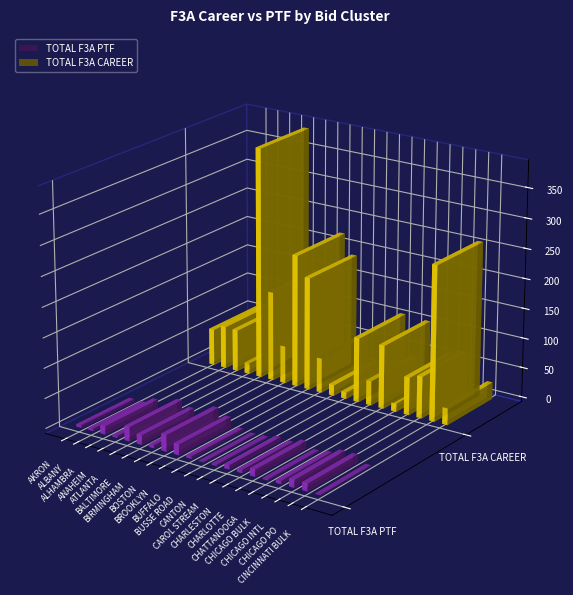

What is the label of the 15th bar from the left?

CHARLOTTE